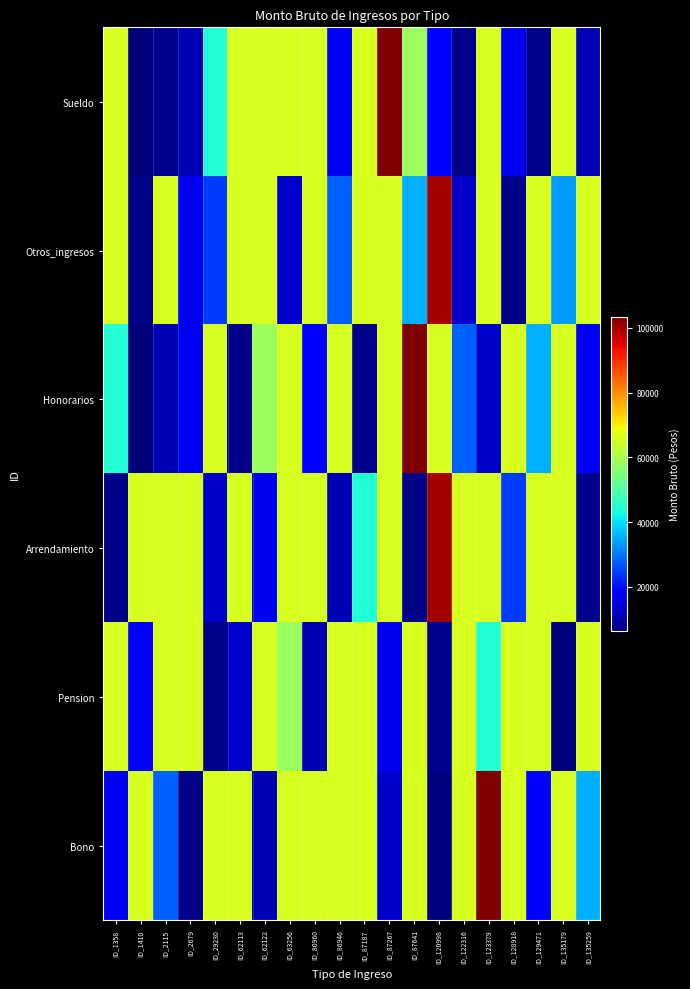

How many series are shown in this chart?

6